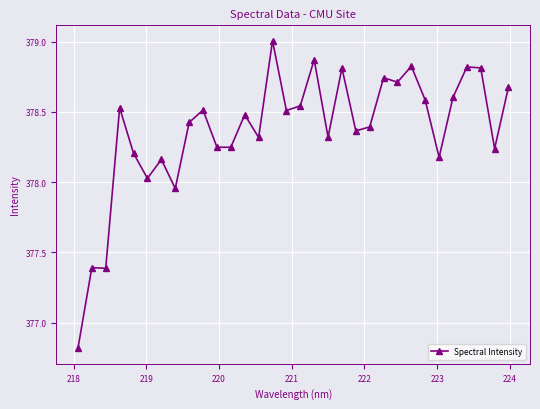

How many data points are above 378?

28